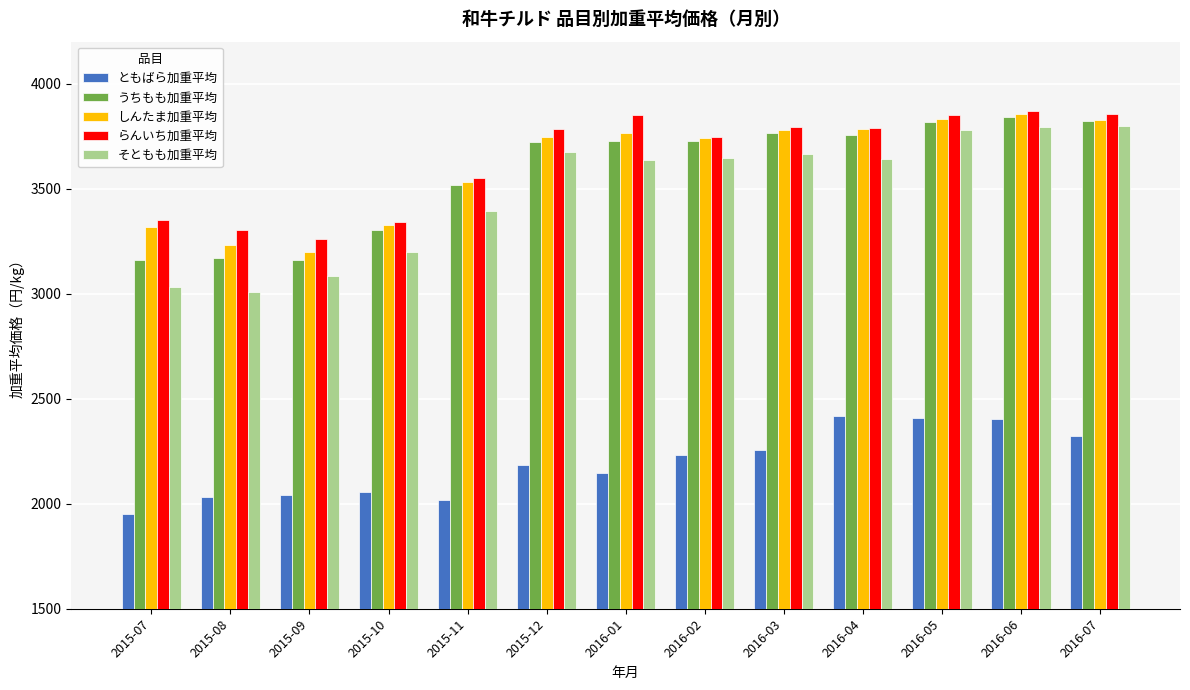

What is the difference between the highest and lowest values at 2016-03?

1538.7